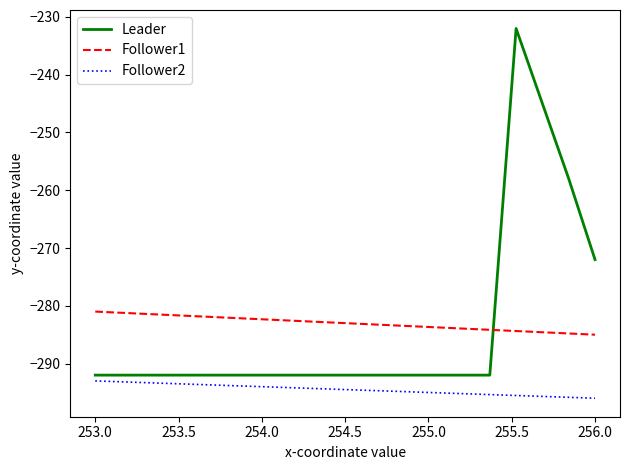

True or false: Follower1 and Follower2 cross at least once.

False